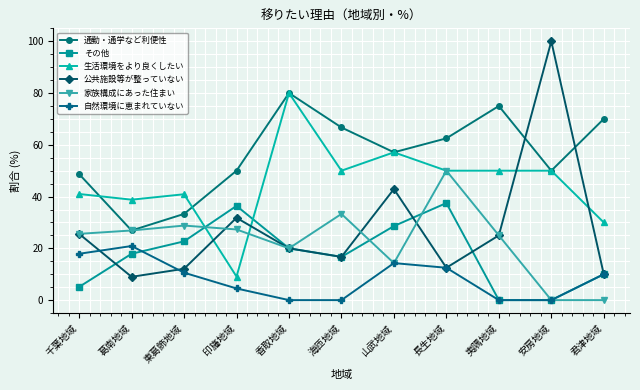

What is the value of the 自然環境に恵まれていない point at the 3rd from the left?

10.6